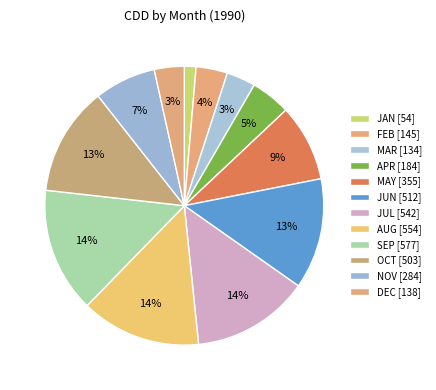

What percentage is NOT represented by FEB?

96.4%